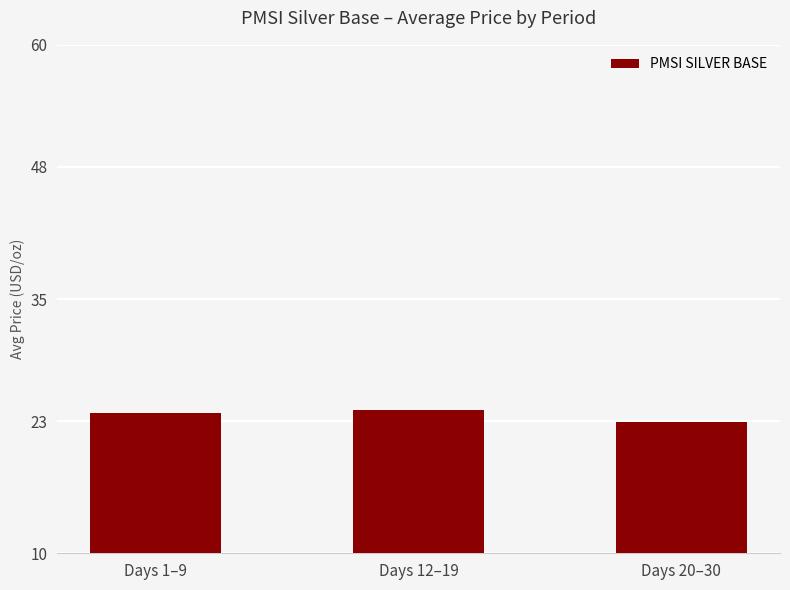

Which has a higher value, Days 1–9 or Days 20–30?

Days 1–9